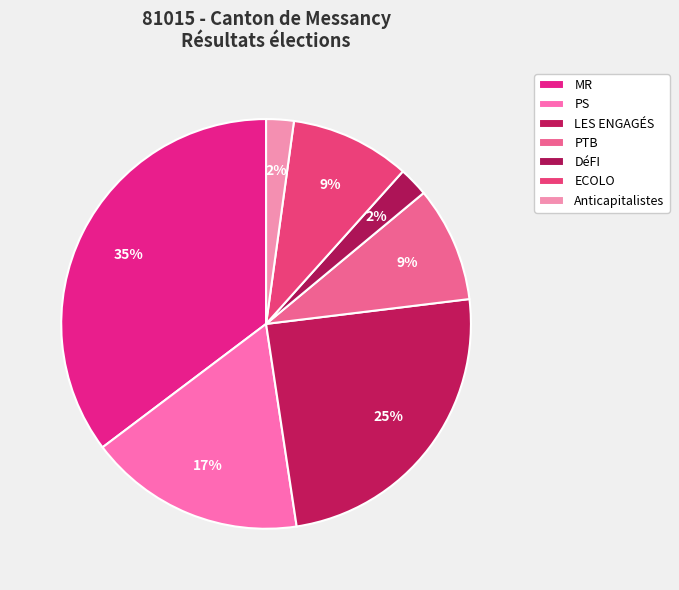

Which slice is the smallest?

Anticapitalistes